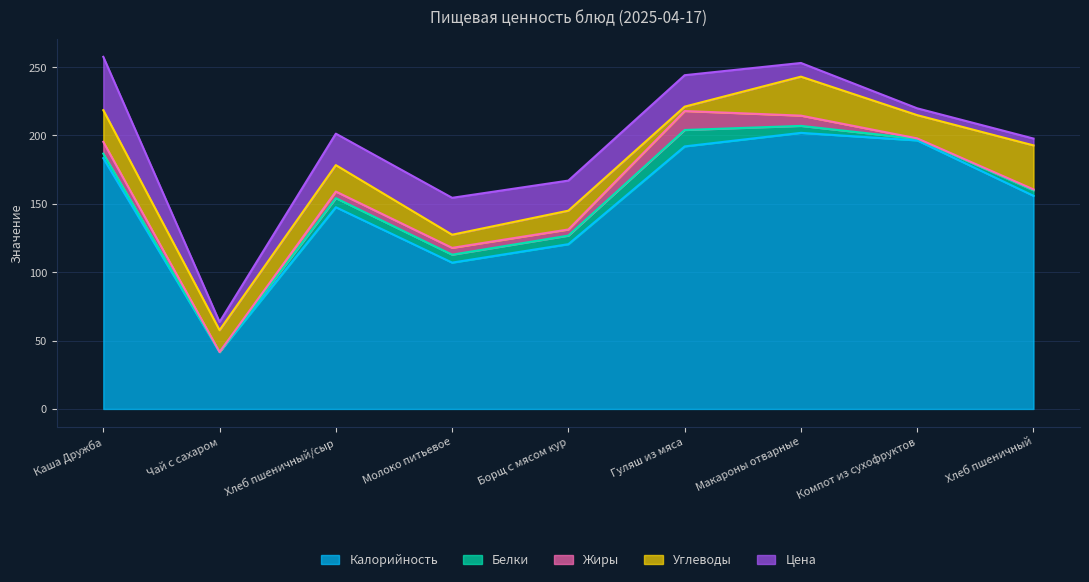

What is the difference between the maximum and minimum values in the Углеводы series?

29.0